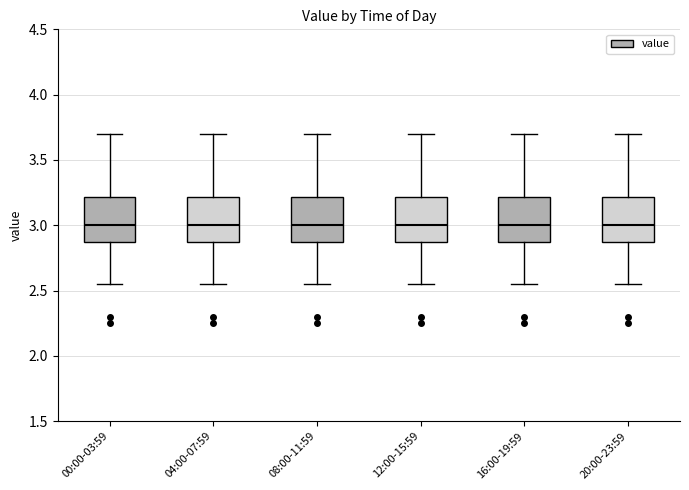

Reading left to right, read every box against the y-axis: the position of its median line, the range the box covers, and the ends of its whiskers. The values are not printed on the chart, so give them approximately, as read against the axis.

00:00-03:59: median 3.00, box 2.85 to 3.20, whiskers 2.55 to 3.70
04:00-07:59: median 3.00, box 2.85 to 3.20, whiskers 2.55 to 3.70
08:00-11:59: median 3.00, box 2.85 to 3.20, whiskers 2.55 to 3.70
12:00-15:59: median 3.00, box 2.85 to 3.20, whiskers 2.55 to 3.70
16:00-19:59: median 3.00, box 2.85 to 3.20, whiskers 2.55 to 3.70
20:00-23:59: median 3.00, box 2.85 to 3.20, whiskers 2.55 to 3.70